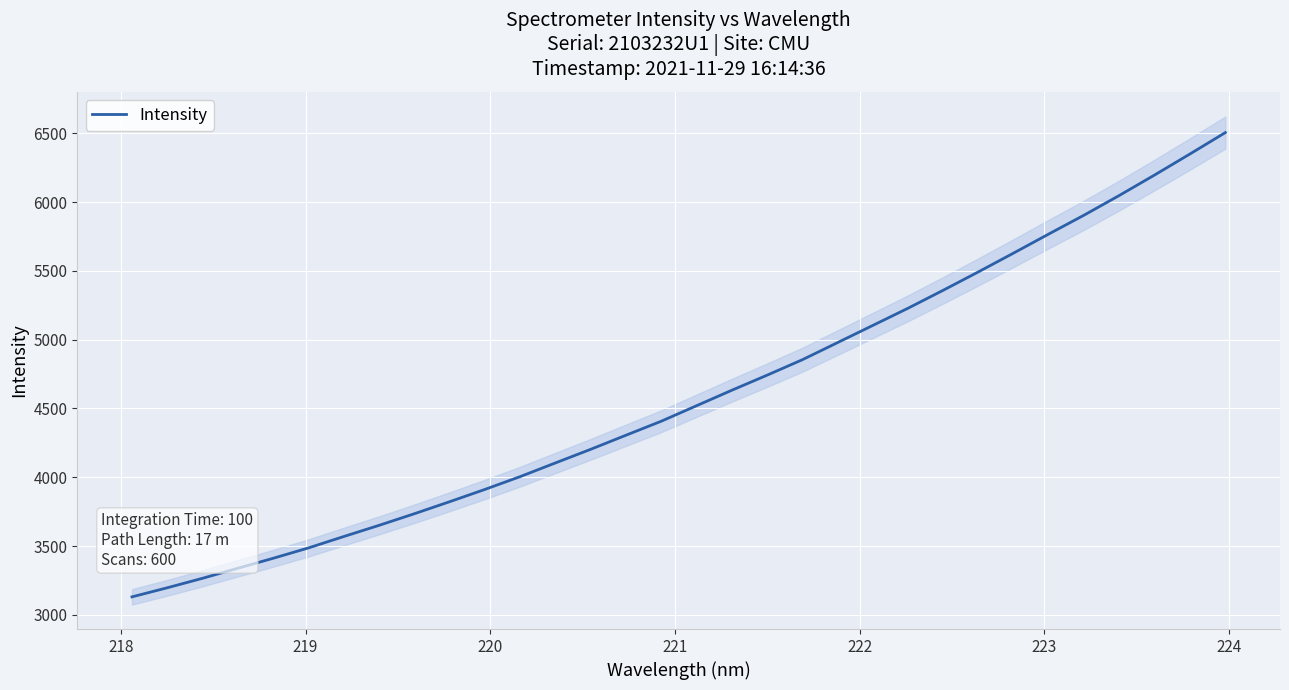

What is the lowest value of the Intensity series?

3130.3